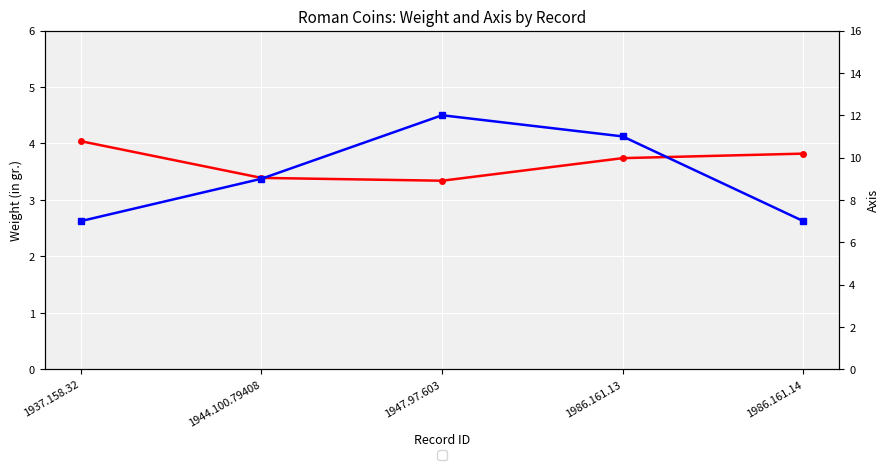

What are all the series names shown in the legend?

Weight (in gr.), Axis